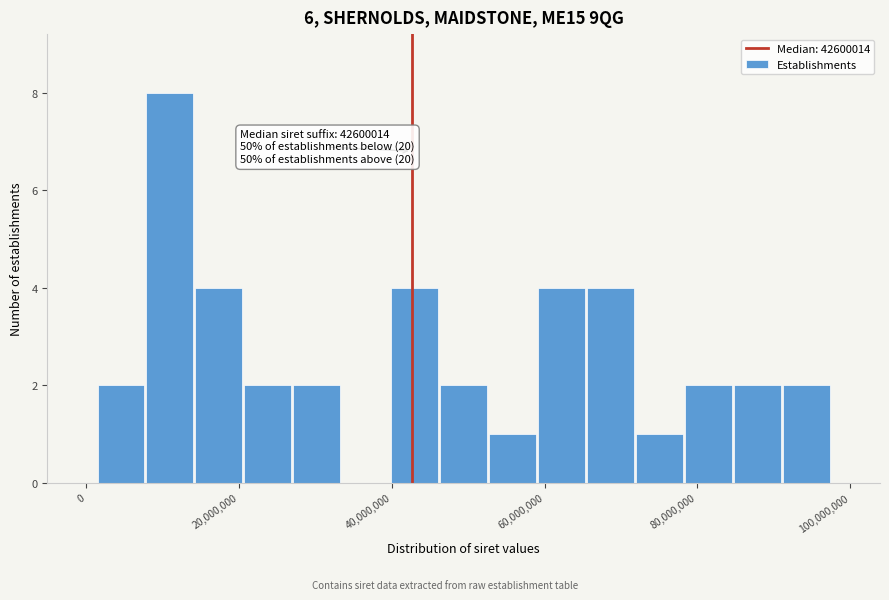

Read against the x-axis, roughly where is the centre of the tallest bar?

10000000